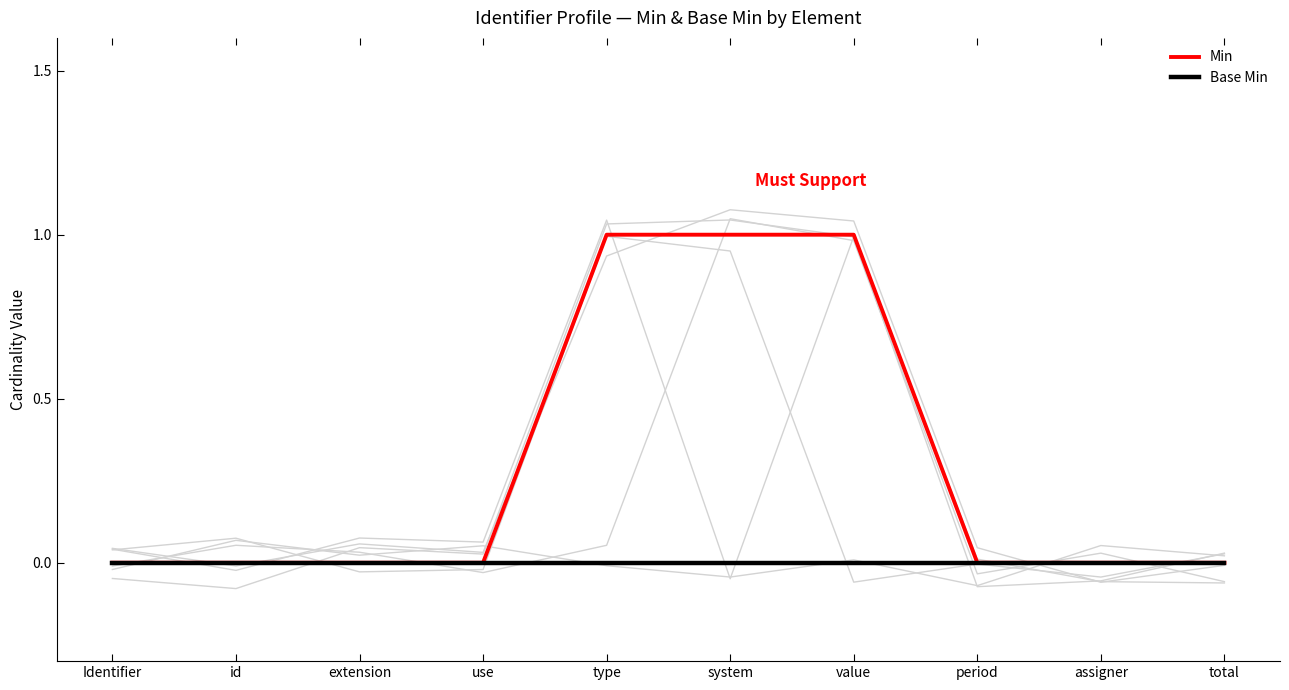

Which series has the largest total across all categories?

Min